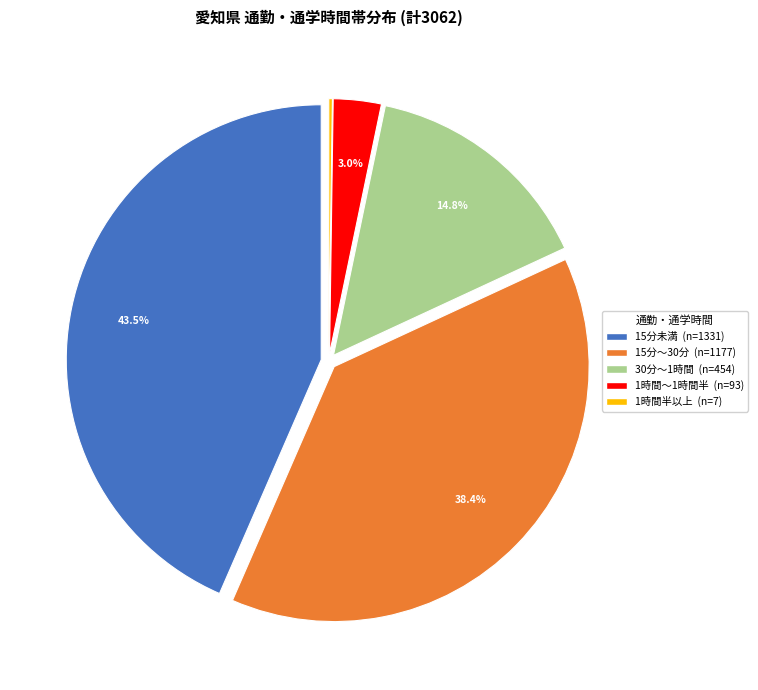

Is there a majority slice in this chart?

No